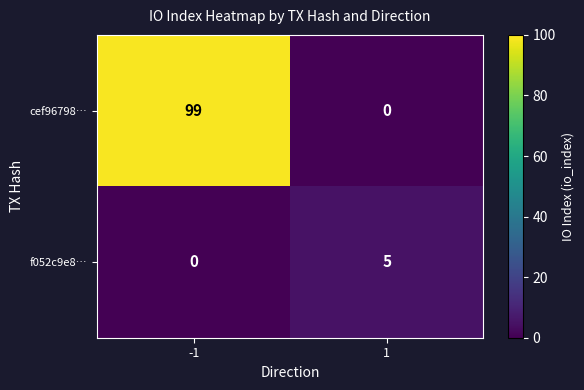

How many values in the cef96798… series are below 99?

1